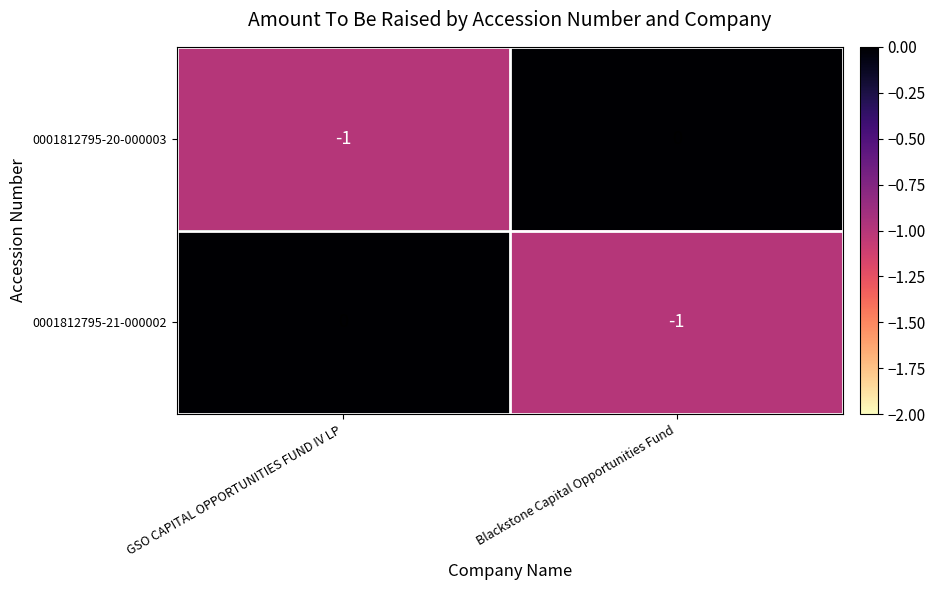

The 0001812795-20-000003 series shows 0 at Blackstone Capital Opportunities Fund. True or false?

True